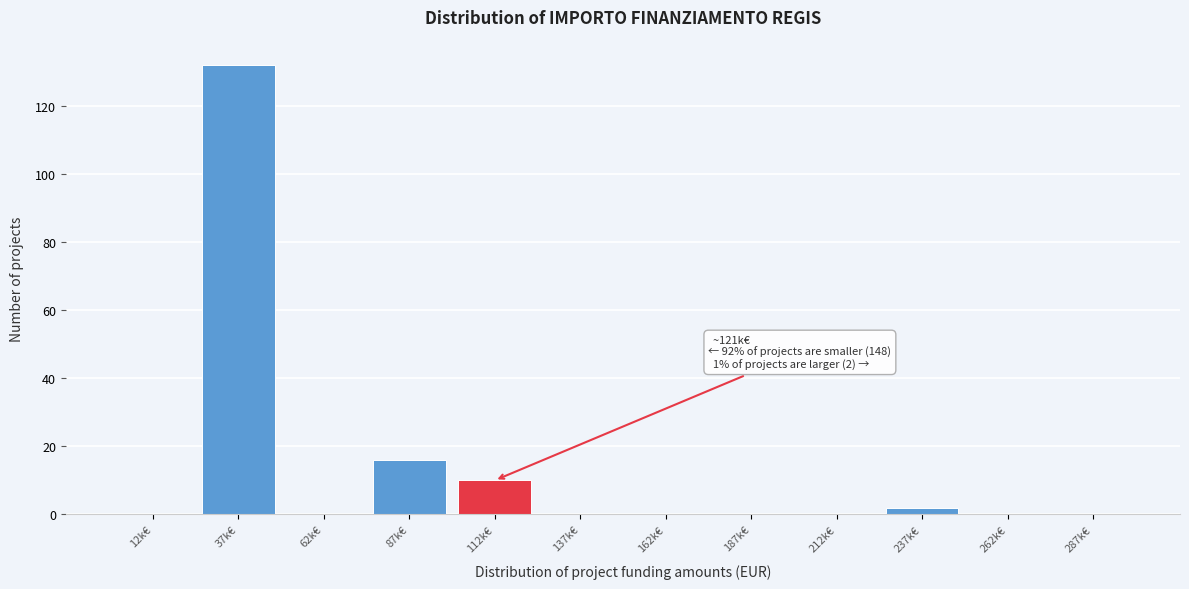

Reading left to right, list all the values displayed in this chart.

12k€=0	37k€=132	62k€=0	87k€=16	112k€=10	137k€=0	162k€=0	187k€=0	212k€=0	237k€=2	262k€=0	287k€=0